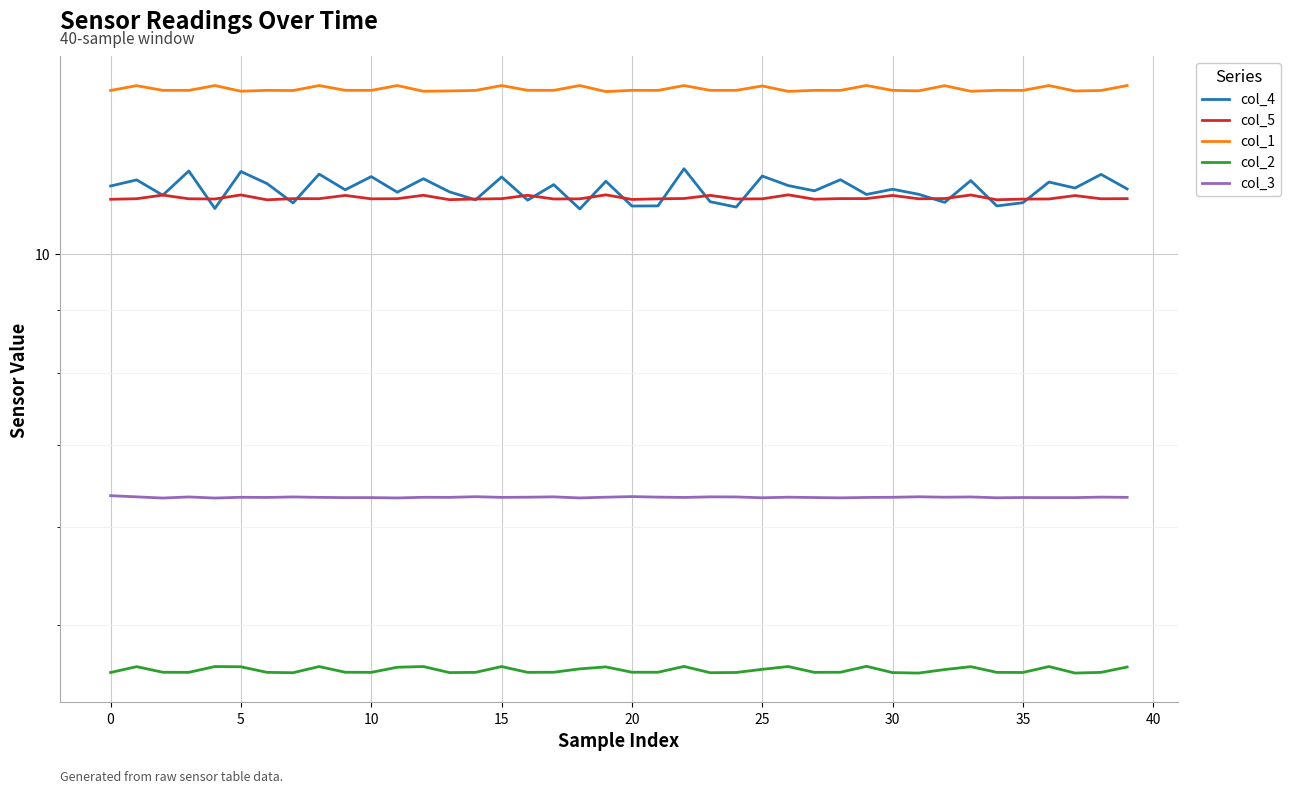

What is the sum of all col_4 values?

451.1